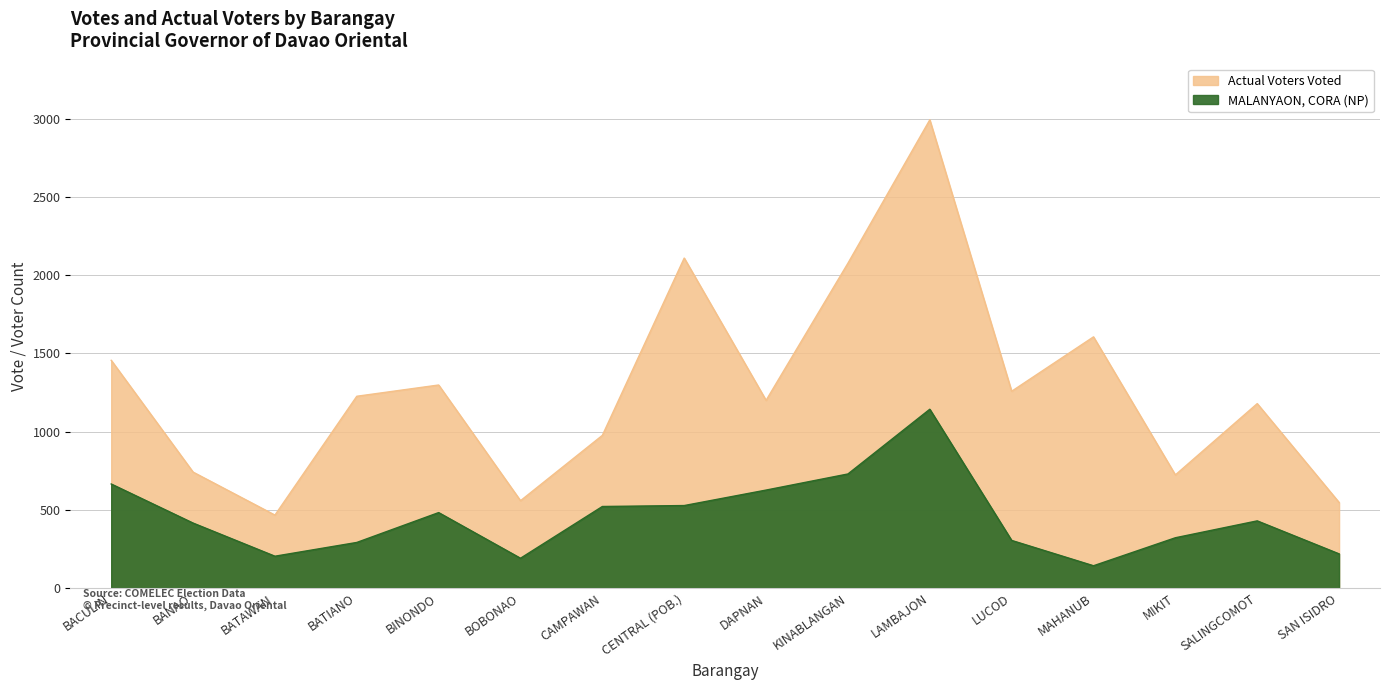

What are all the series names shown in the legend?

MALANYAON, CORA (NP), Actual Voters Voted